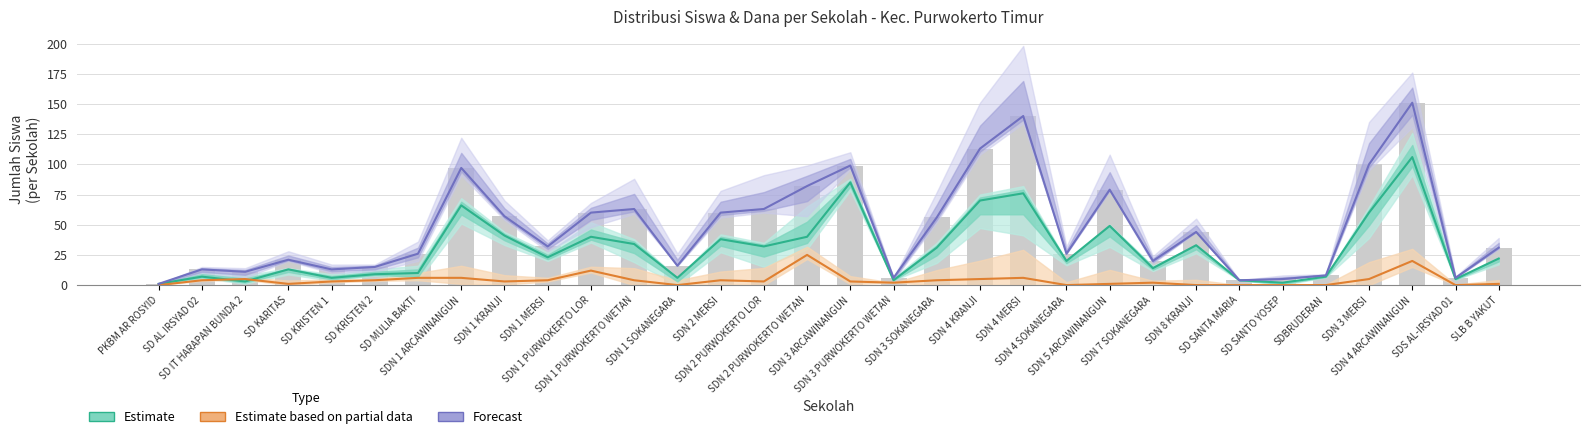

Reading right to left, what are all the values shown in this chart?

Estimate: 22	5	106	60	7	2	4	33	14	49	20	76	70	31	4	85	40	32	38	6	34	40	23	41	66	10	9	6	13	3	7	1
Estimate based on partial data: 1	0	20	5	0	0	0	0	2	1	0	6	5	4	2	3	25	3	4	0	4	12	4	3	6	6	4	3	1	5	4	0
Forecast: 31	6	151	100	8	5	4	44	20	79	26	140	113	56	6	99	82	63	60	16	63	60	32	57	97	26	15	13	21	11	13	1